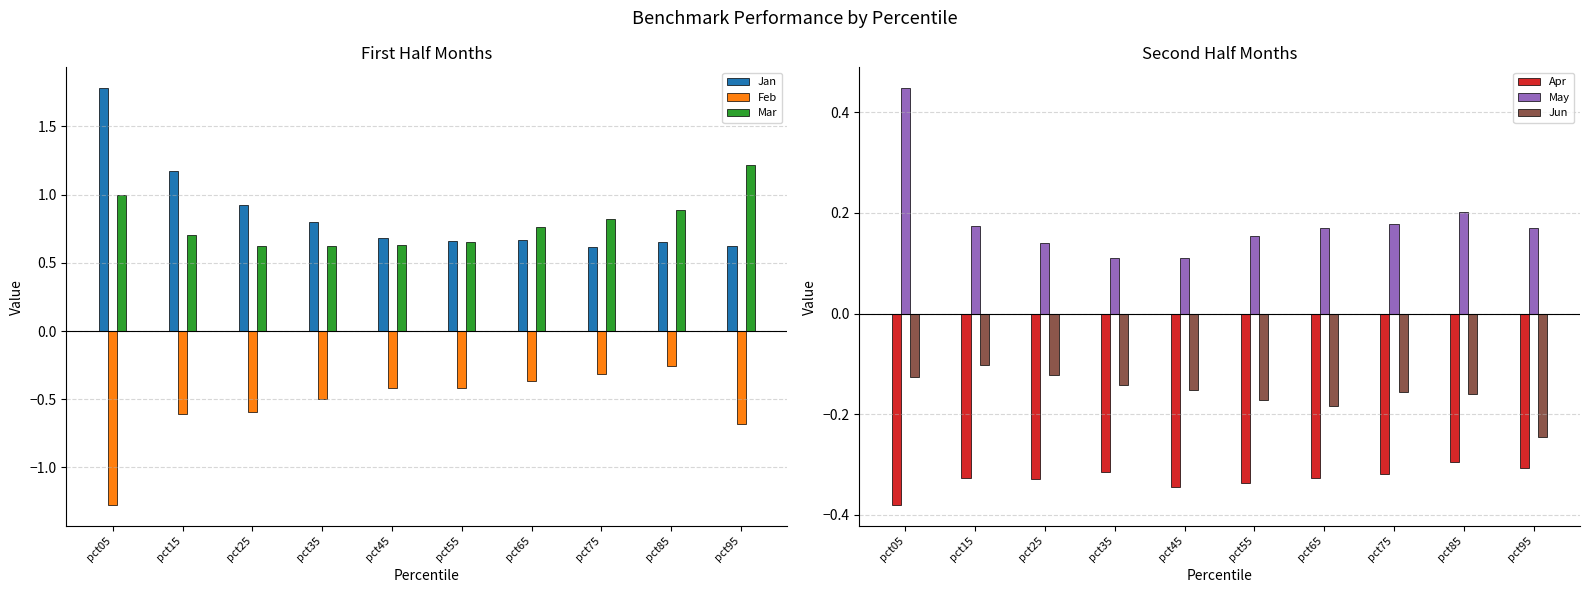

Which series has the largest total across all categories?

Jan